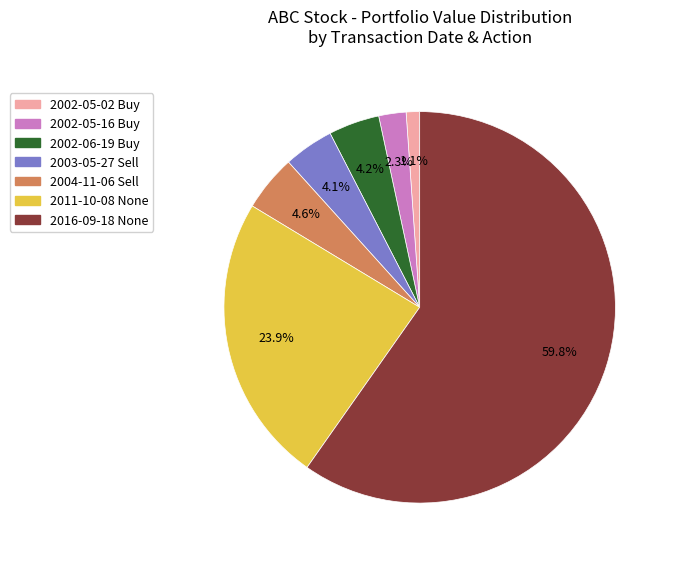

Which has a higher value, 2016-09-18 None or 2004-11-06 Sell?

2016-09-18 None